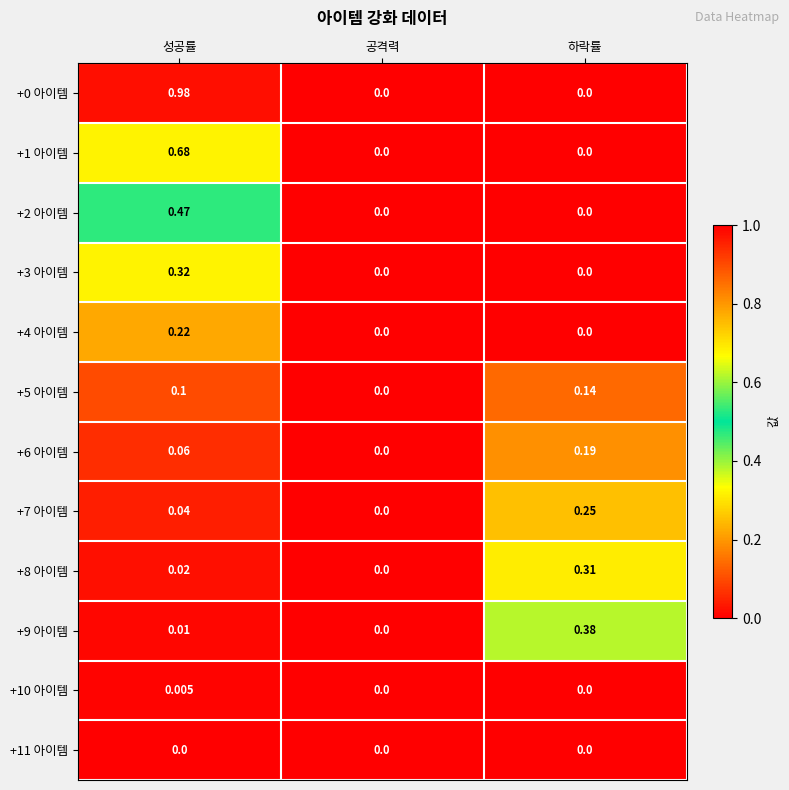

Is the value of +1 아이템 at 하락률 greater than the value of +4 아이템 at 성공률?

No